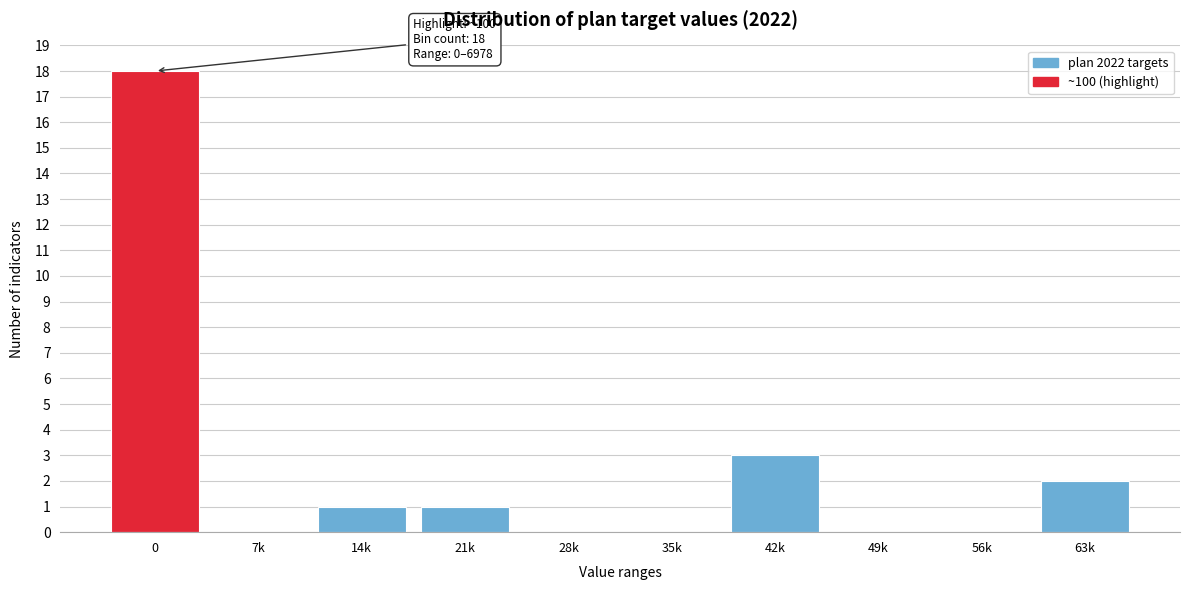

Reading left to right, what are all the values shown in this chart?

0=18	7k=0	14k=1	21k=1	28k=0	35k=0	42k=3	49k=0	56k=0	63k=2